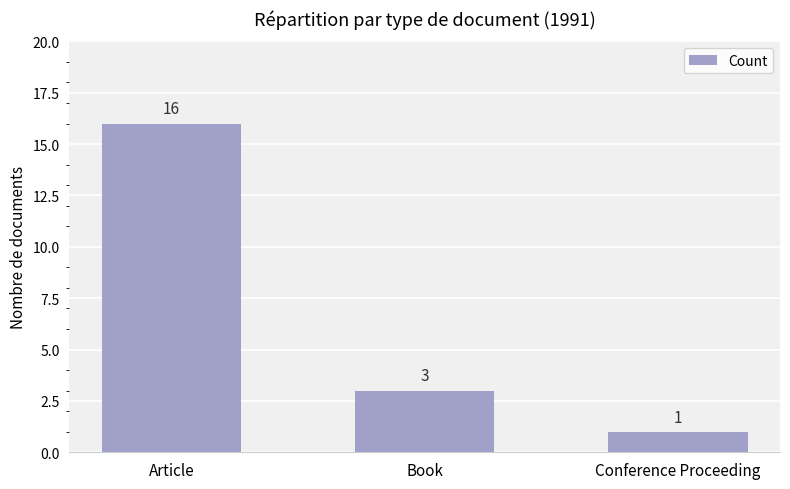

What is the value of the 2nd bar from the left?

3